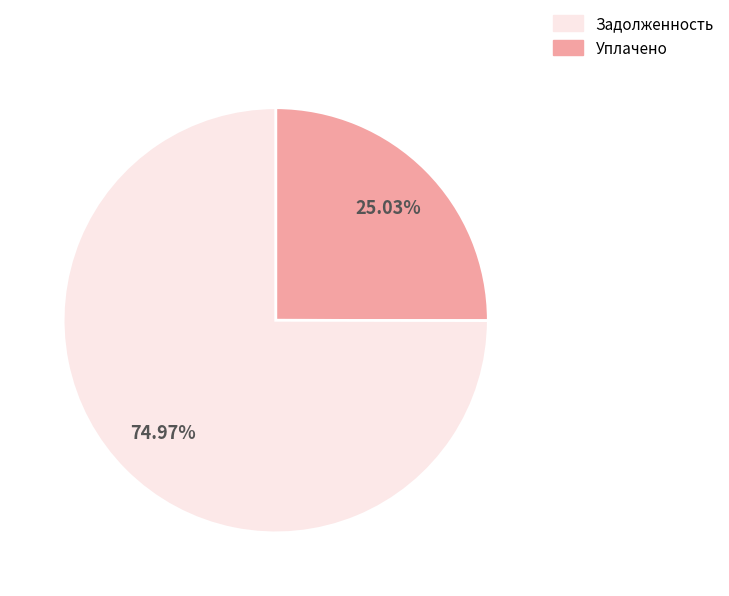

Is there any slice that represents more than half of the pie?

Yes